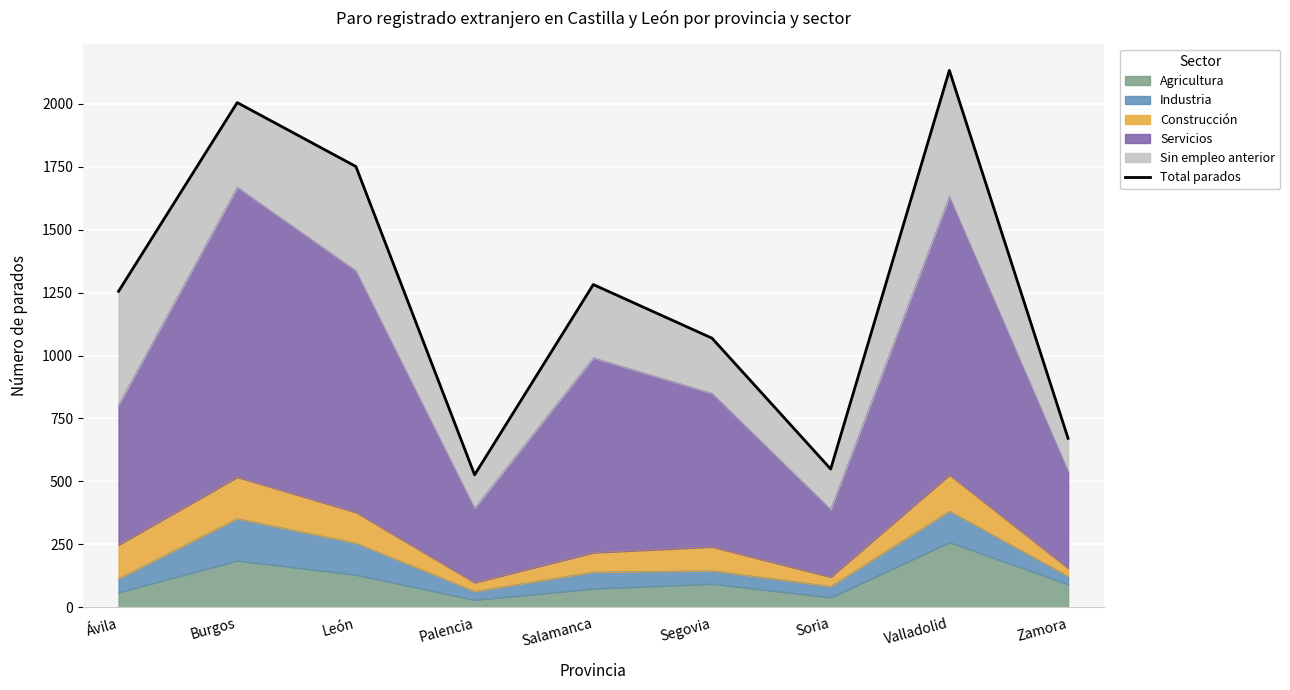

What is the sum of the values at Soria and Salamanca?

1831